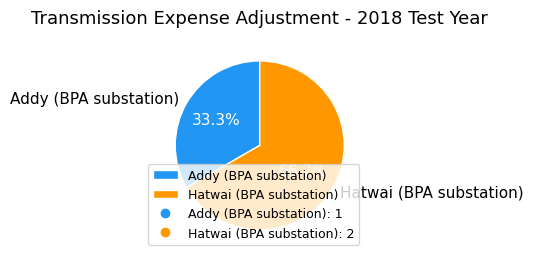

Between Addy (BPA substation) and Hatwai (BPA substation), which is larger?

Hatwai (BPA substation)